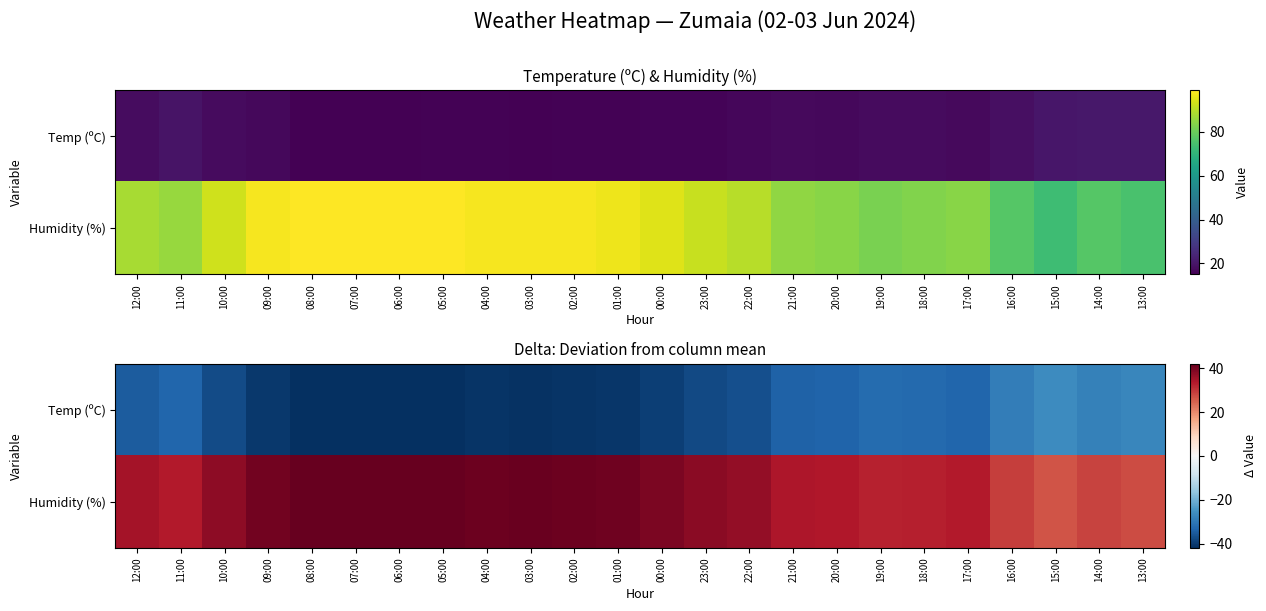

What is the sum of all Temp (ºC) values?

-870.6